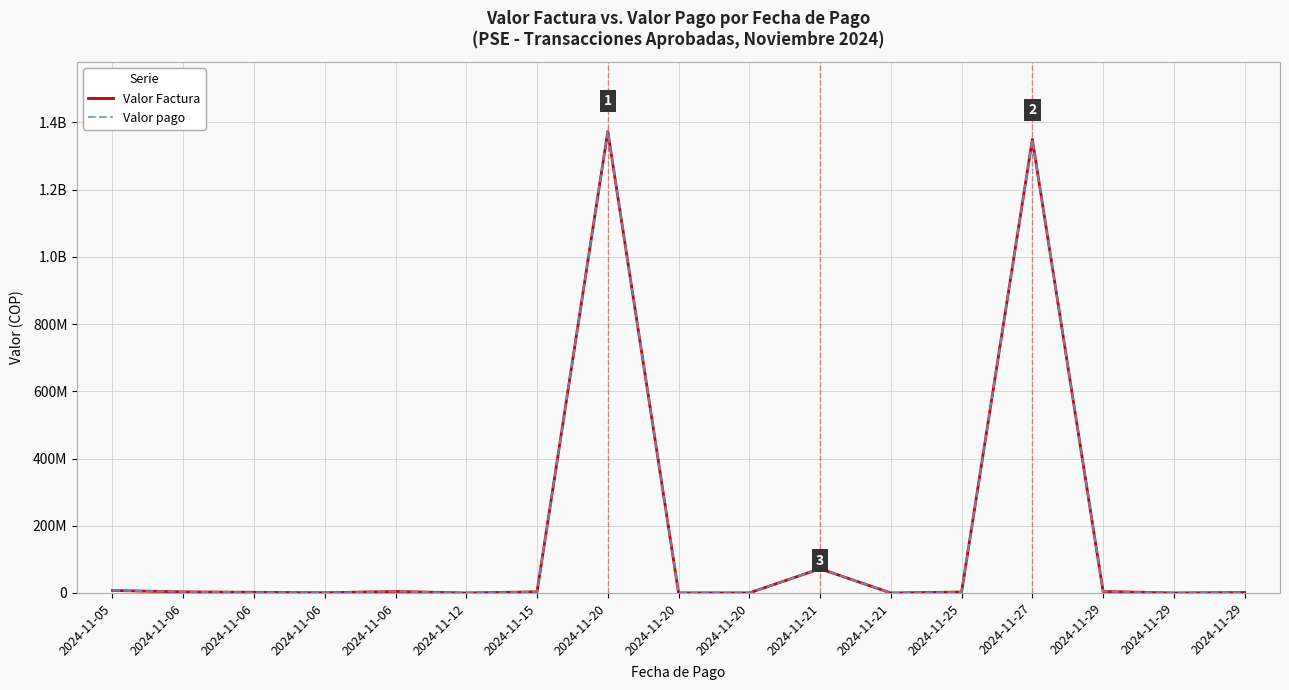

True or false: Valor Factura and Valor pago intersect in this chart.

False